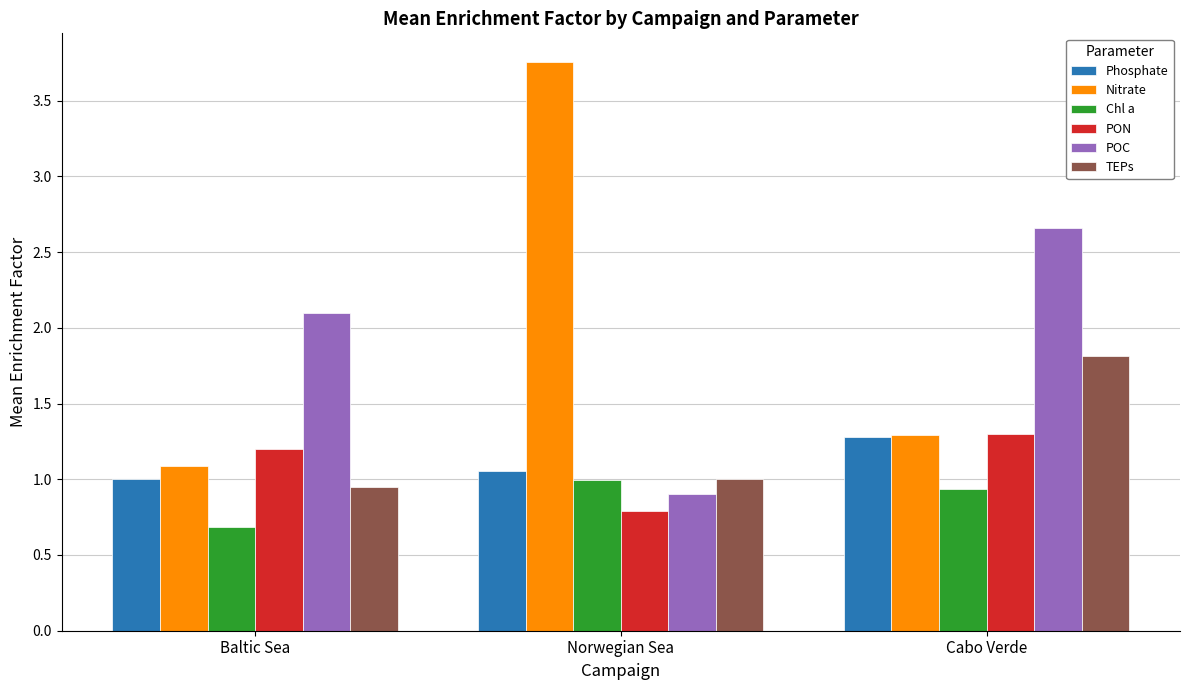

Between Baltic Sea and Norwegian Sea, which series saw the biggest shift?

Nitrate